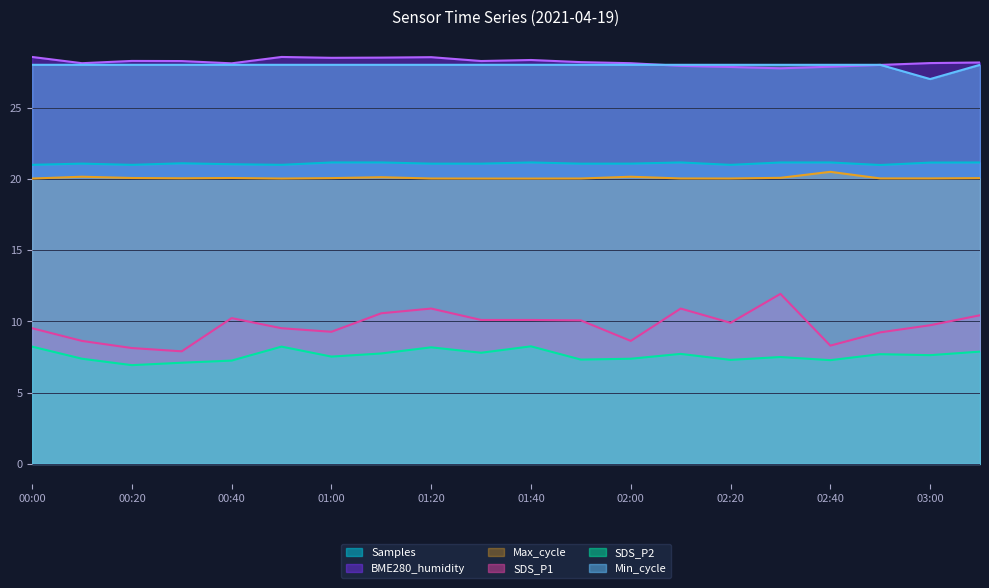

How many lines are shown in the chart?

6